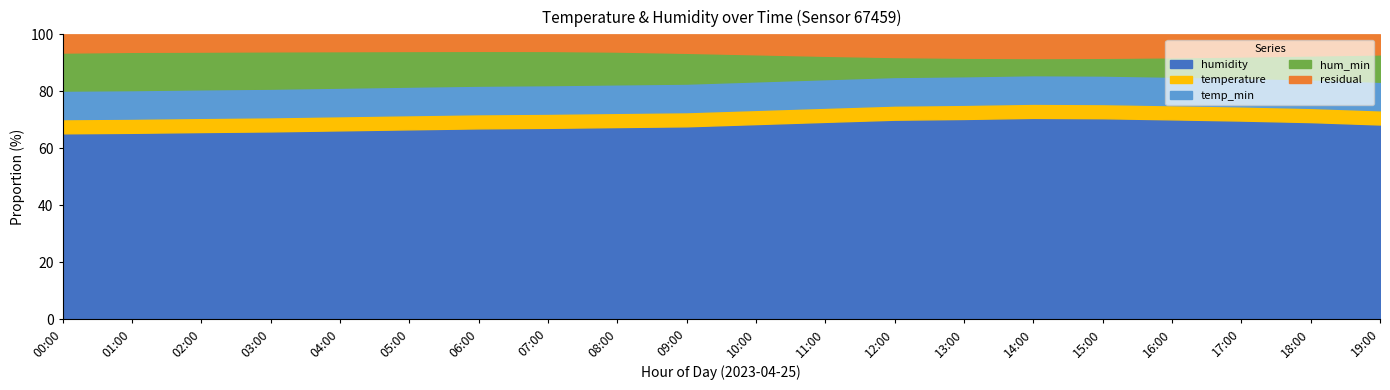

What is the total value across all series at 13:00?

100.0